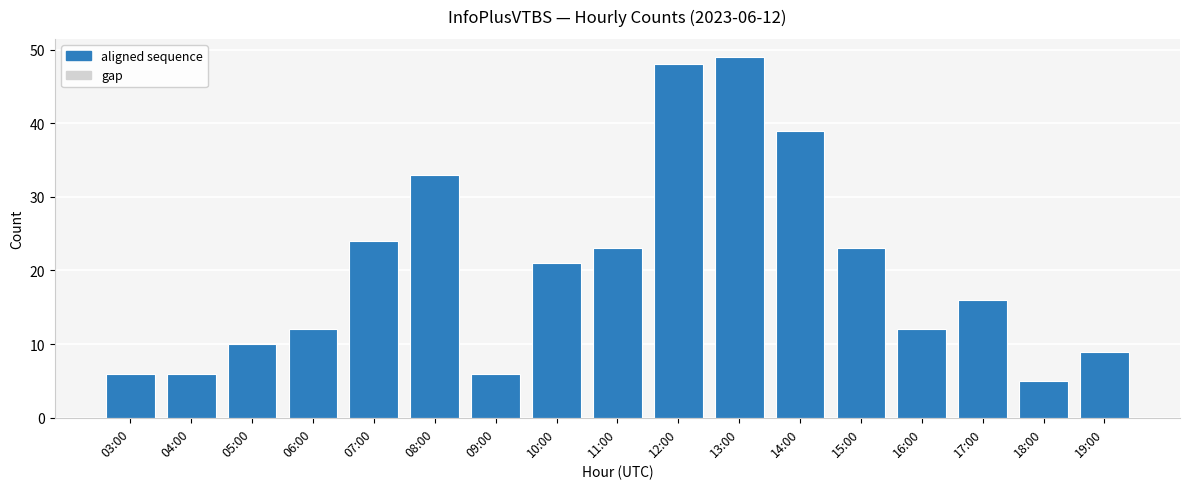

What is the smallest value displayed?

5